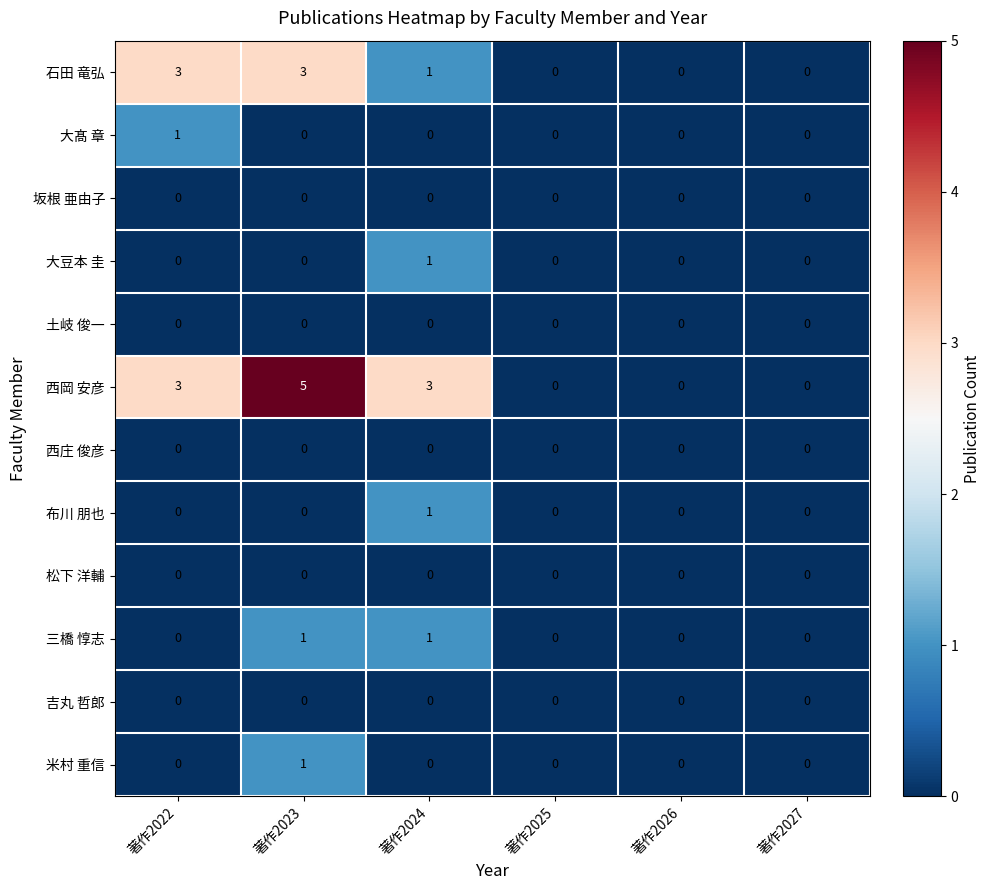

Which series changed the most between 著作2023 and 著作2027?

西岡 安彦